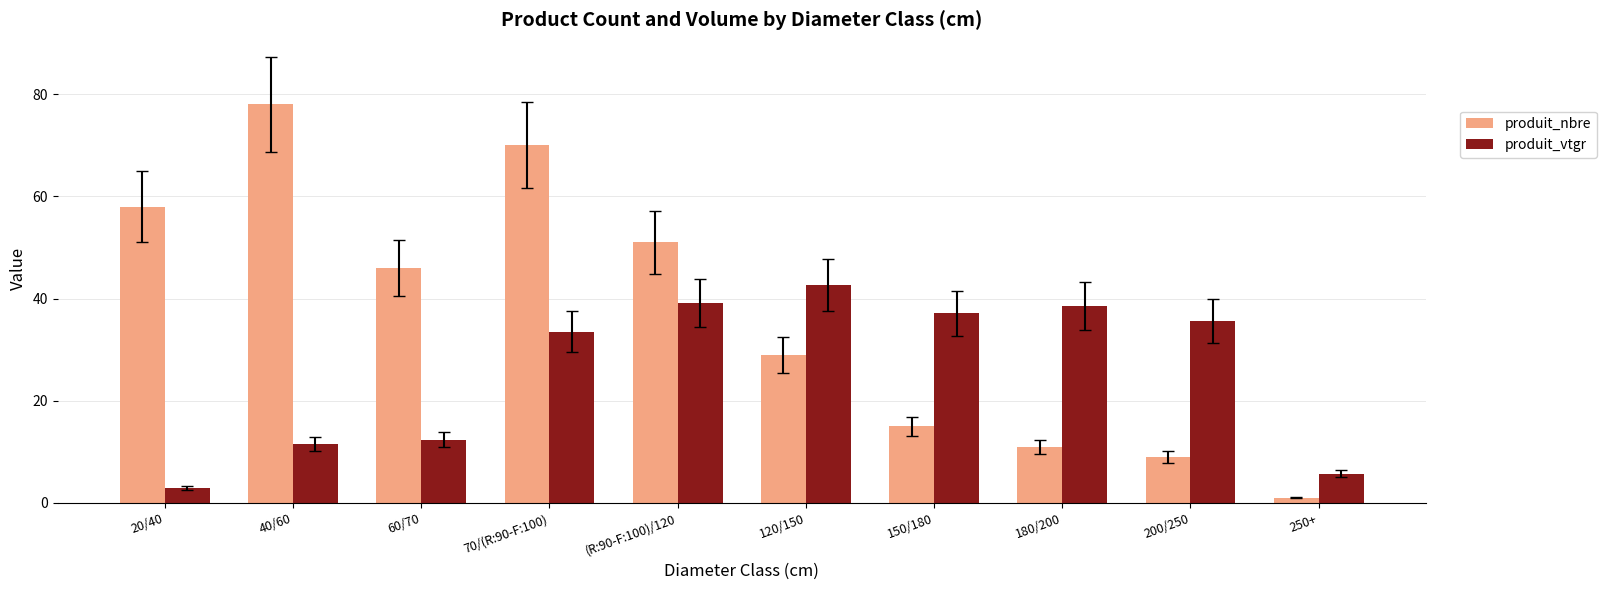

At which label does produit_nbre first exceed 46?

20/40